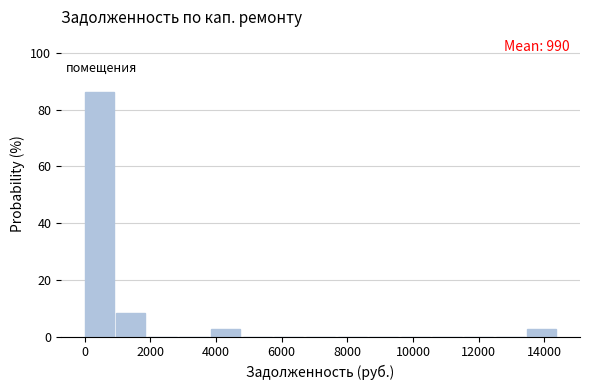

Which range on the x-axis has the tallest bar?

0 to 1000